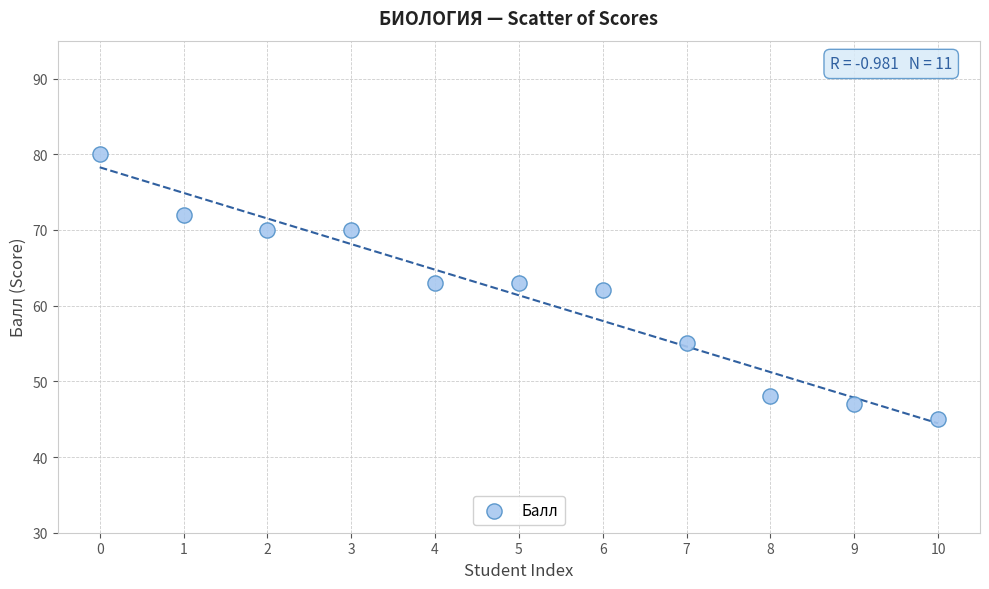

What is the average Y value?

61